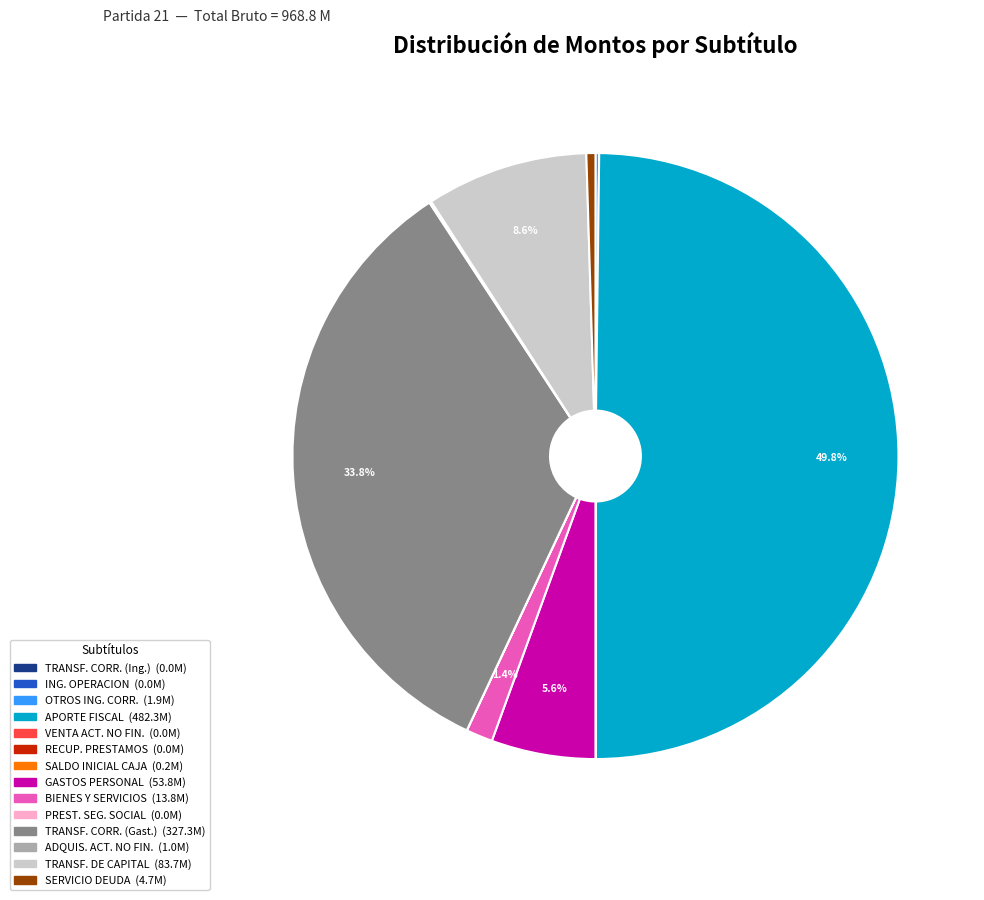

How many segments does this pie chart have?

14